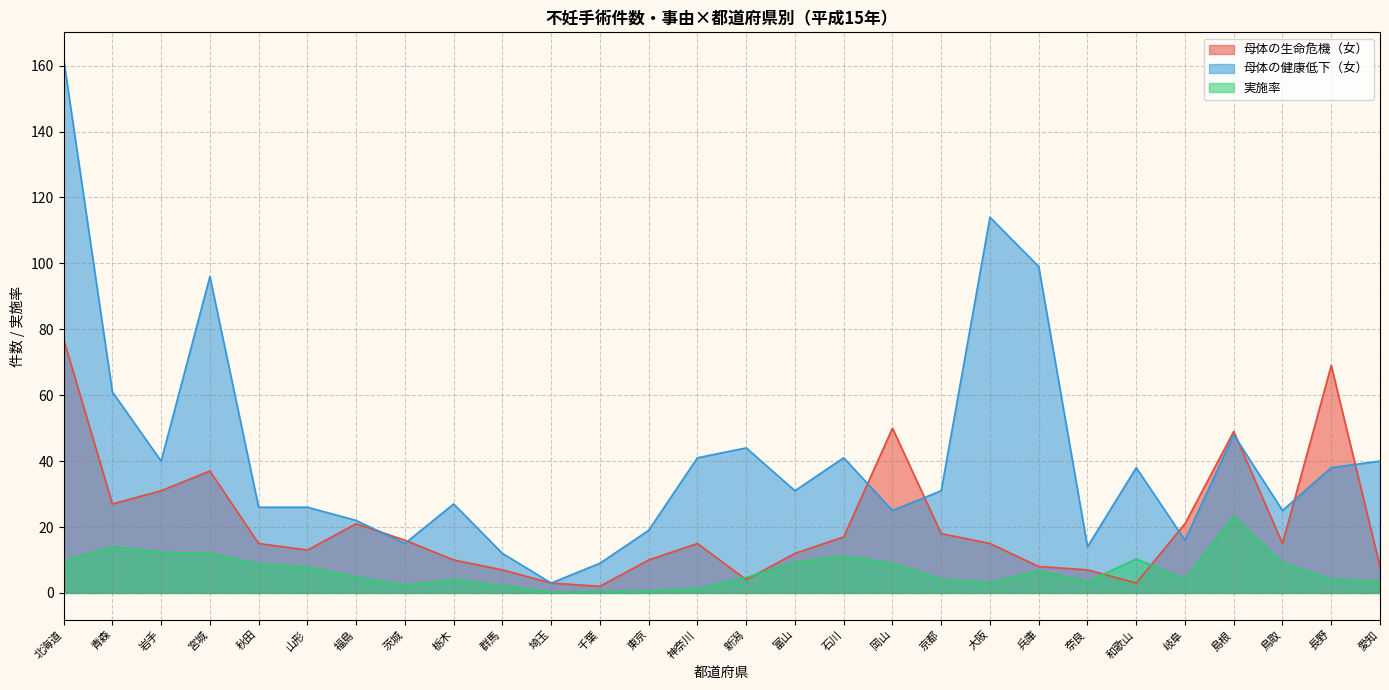

The 実施率 series shows 12.0 at 宮城. True or false?

True